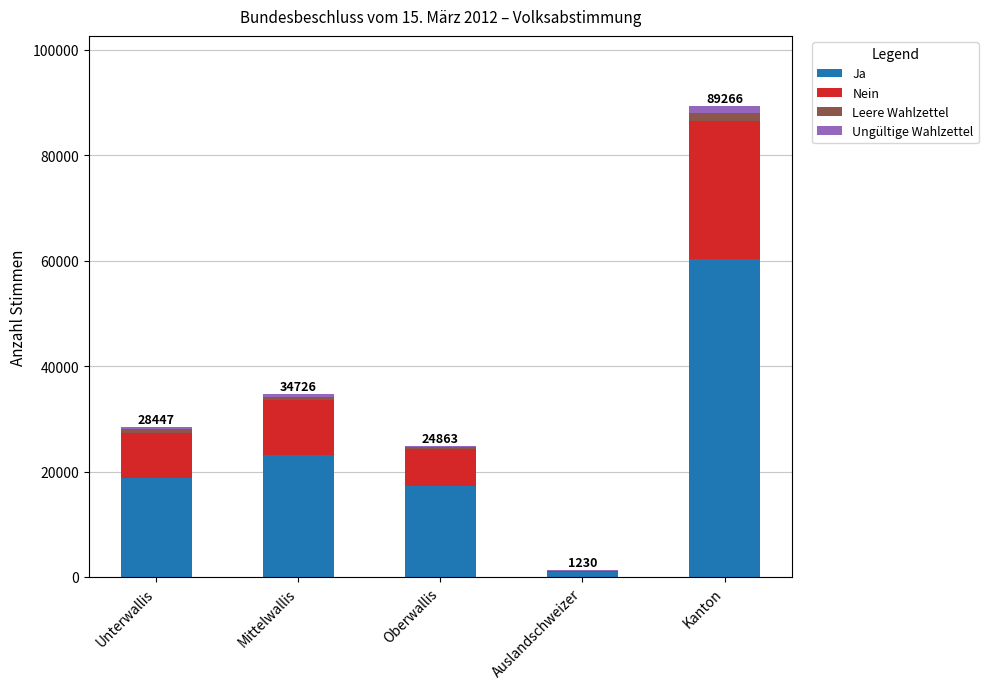

What is the maximum value for Ja?

60318